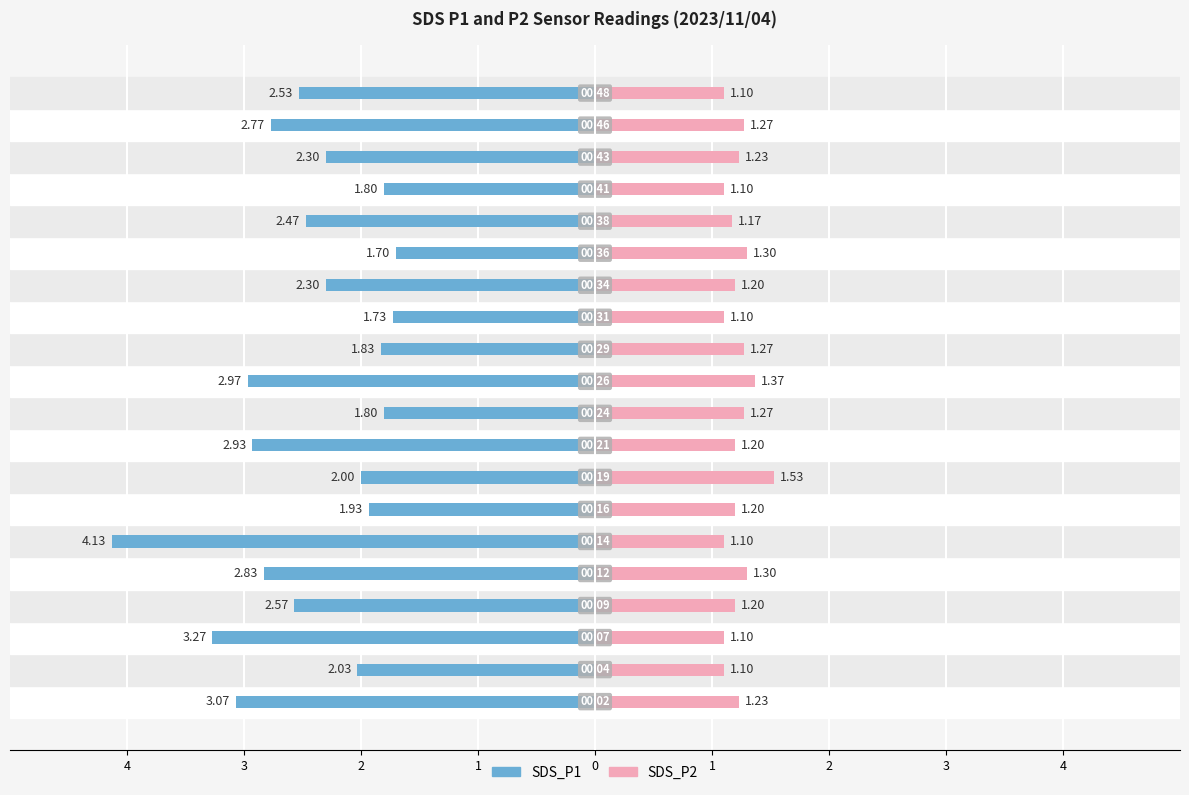

The SDS_P2 series shows 2.0 at 9. True or false?

False